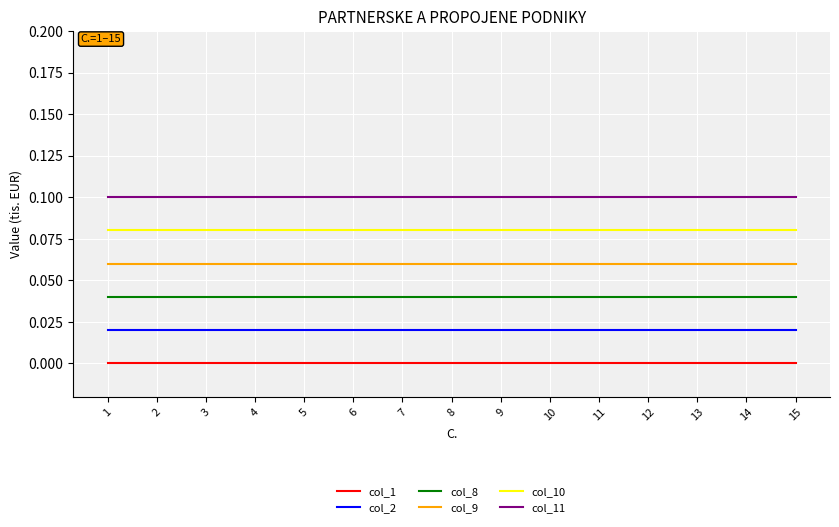

True or false: col_9 and col_8 cross at least once.

False